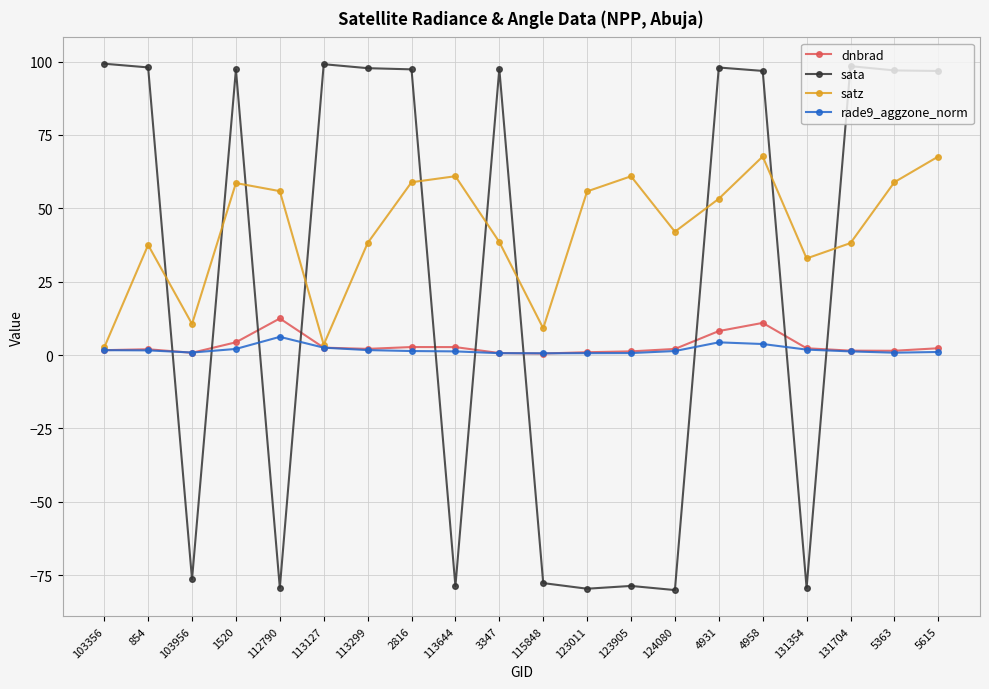

True or false: satz and sata intersect in this chart.

True